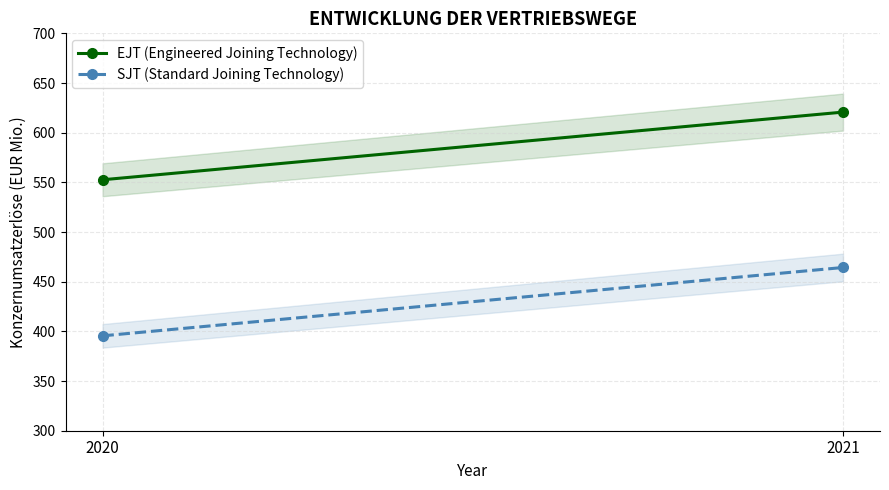

What is the average value of the EJT (Engineered Joining Technology) series?

586.7